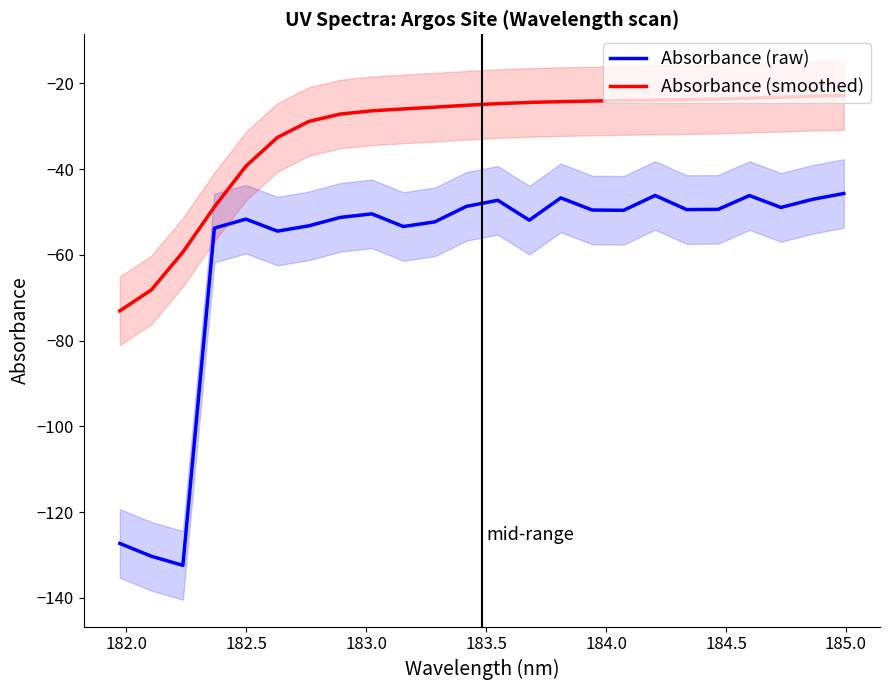

True or false: Absorbance (smoothed) and Absorbance (raw) intersect in this chart.

False